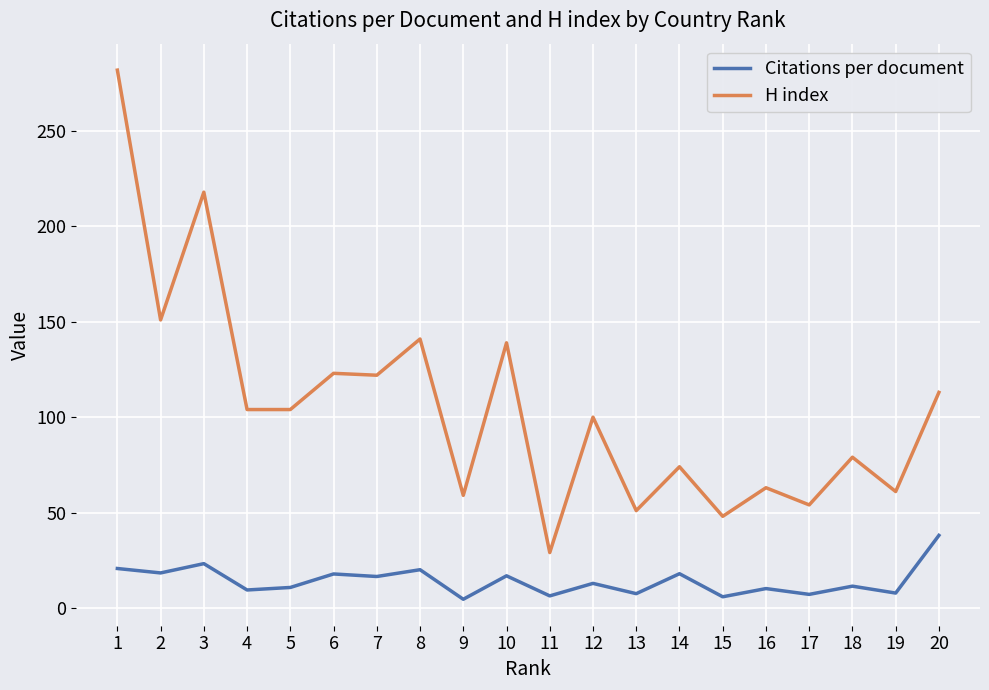

What is the difference between the maximum and second lowest values in the H index series?

234.0